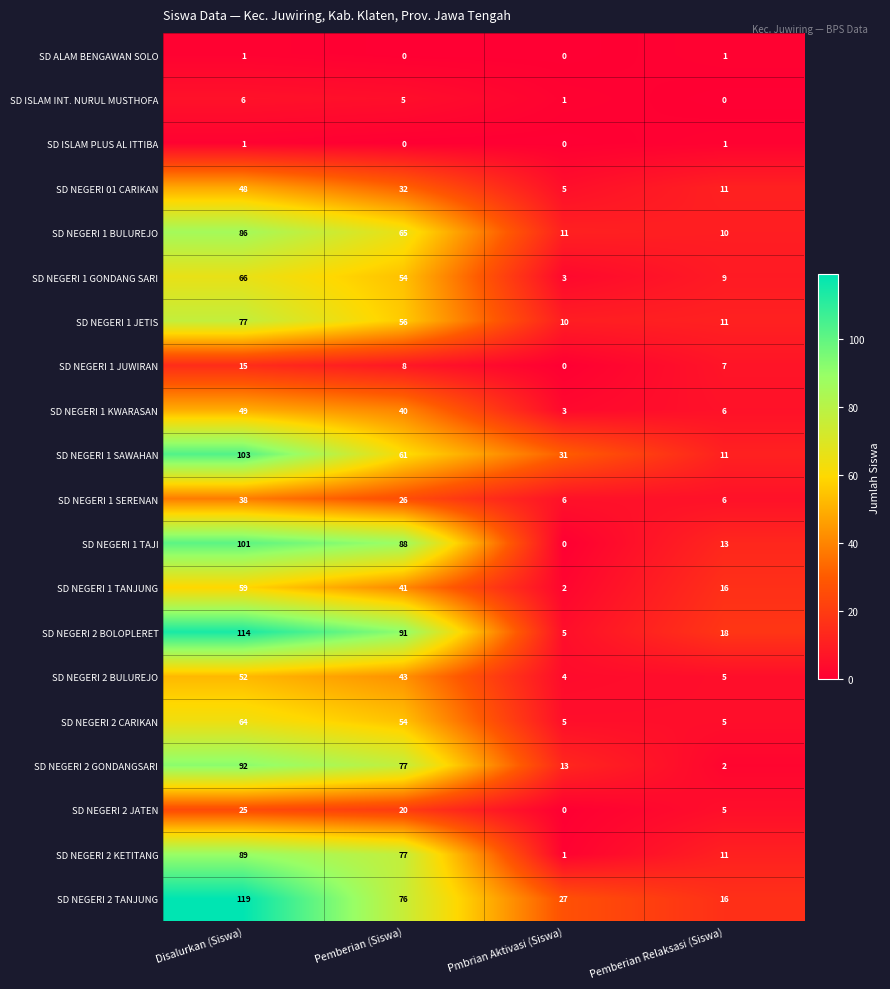

What is the greatest value displayed?

119